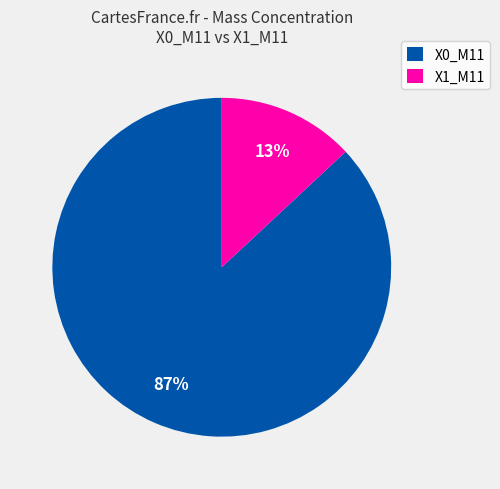

Is it true that X1_M11 is 13% of the pie?

True